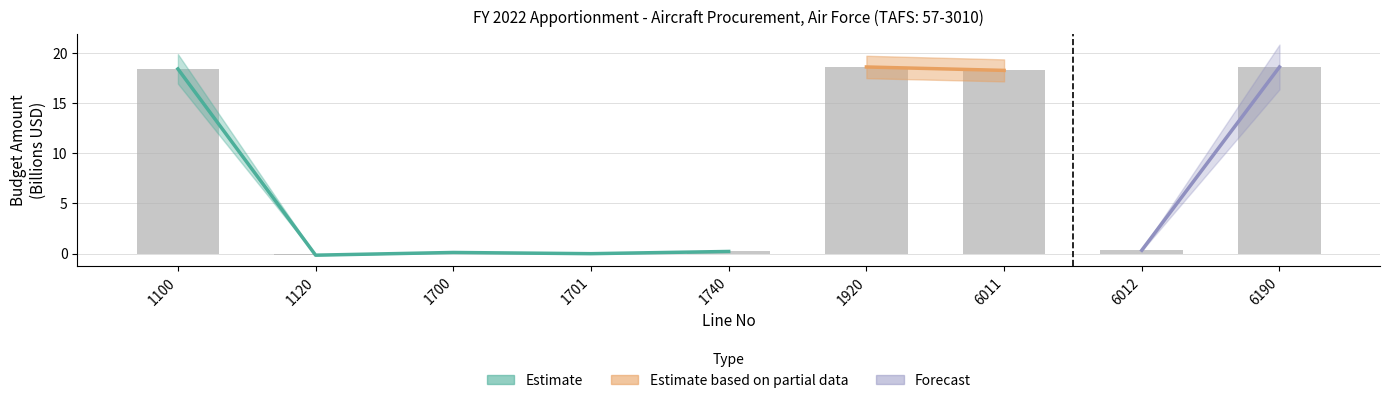

Rank the categories by value from lowest to highest.

1120, 1701, 1700, 1740, 6012, 6011, 1100, 1920, 6190